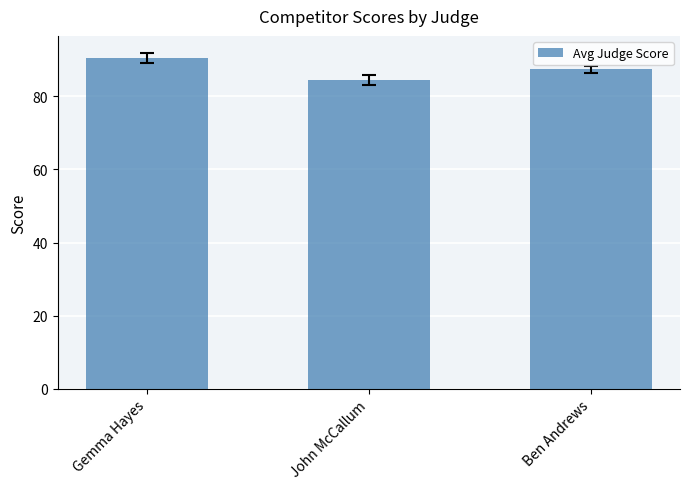

What is the smallest value displayed?

84.6